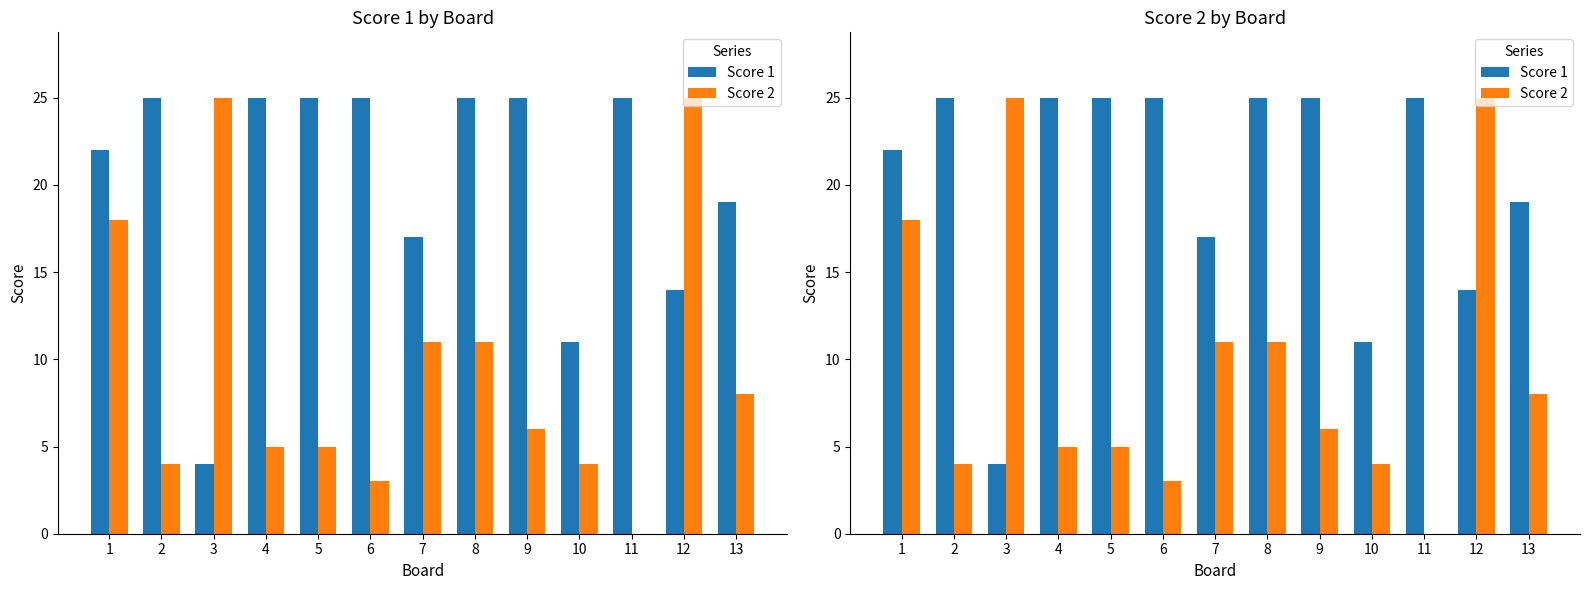

How many values in Score 2 are above zero?

12